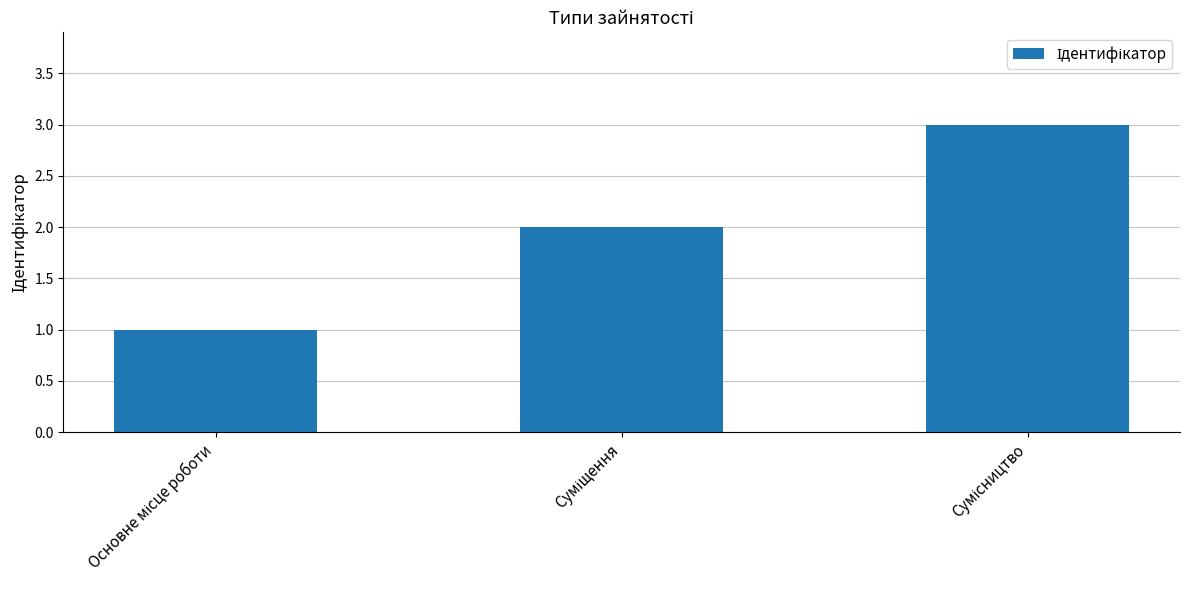

What is the sum of all values?

6